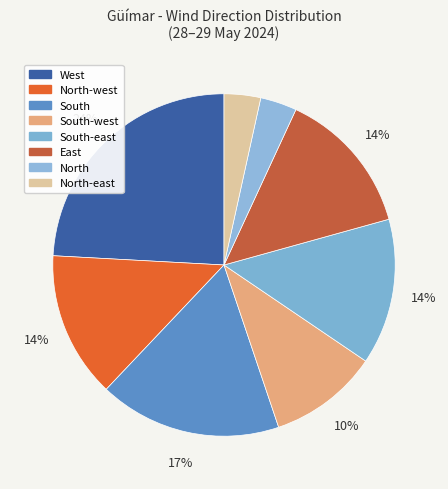

Is it true that South is 17% of the pie?

True